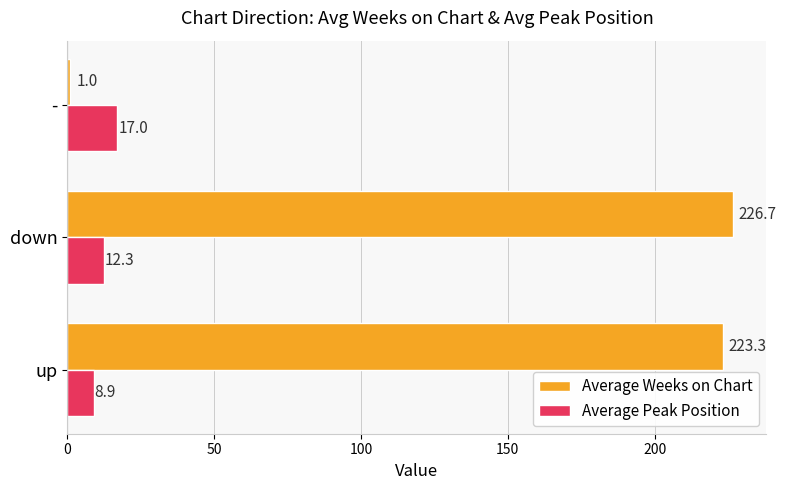

What is the average value of the Average Peak Position series?

12.7